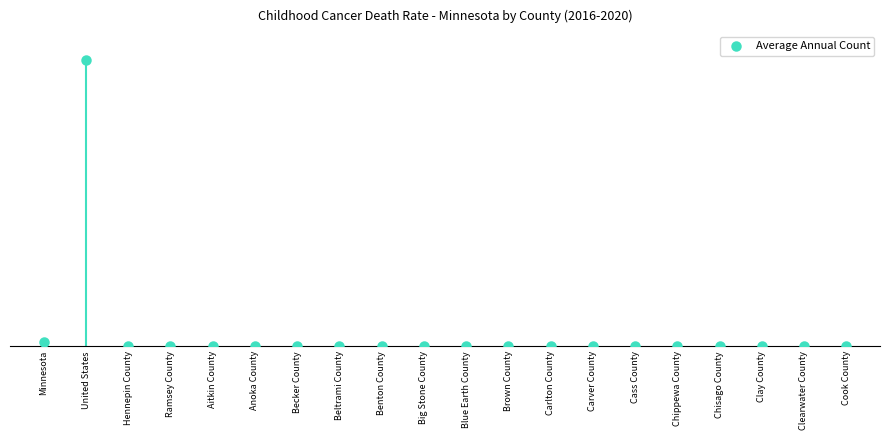

Approximately how many times larger is the value at Carver County compared to Minnesota?

0.1